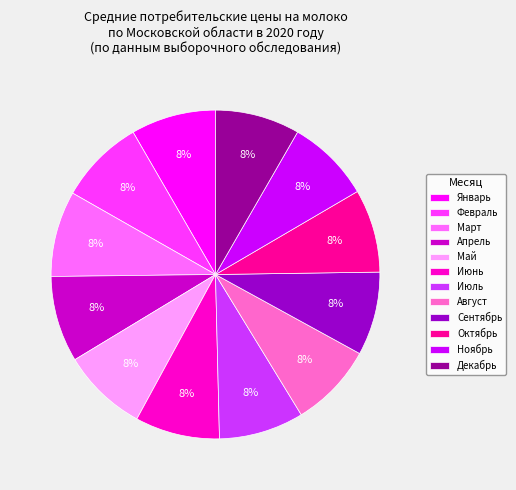

What percentage is the Февраль slice, to the nearest percent?

8%